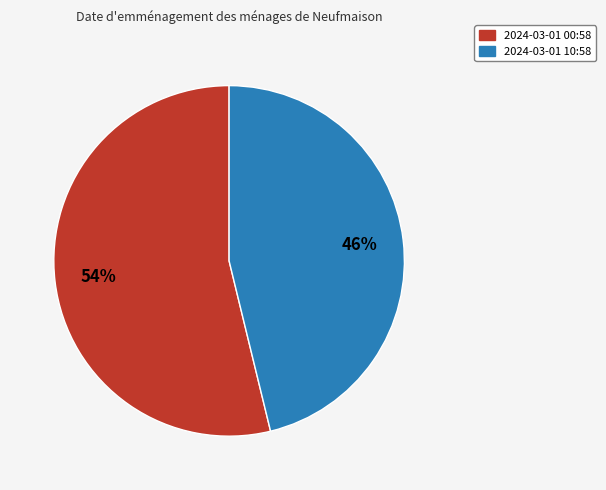

How many slices are in this pie chart?

2